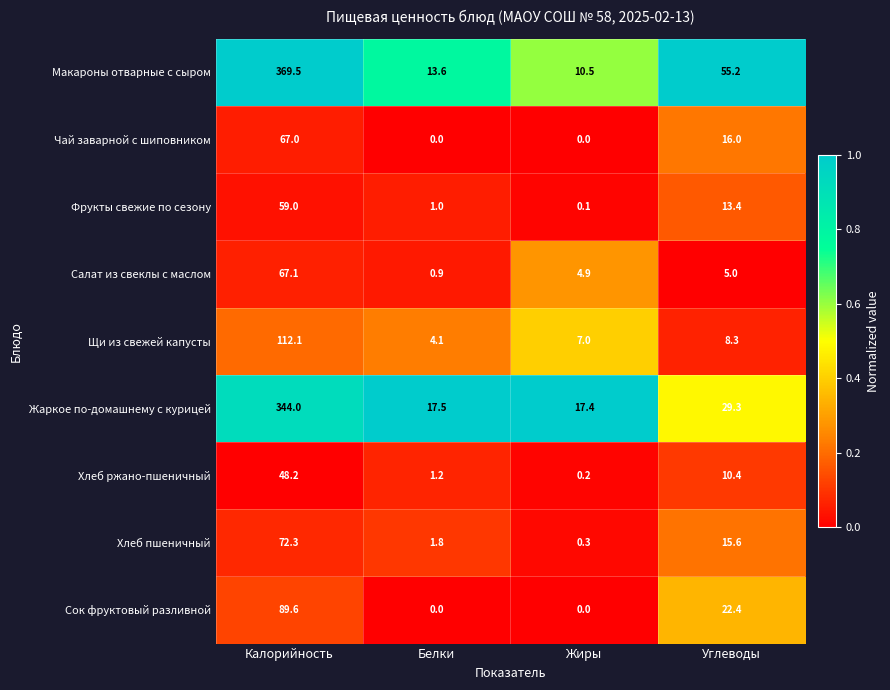

What is the total value across all series at Калорийность?

1228.8